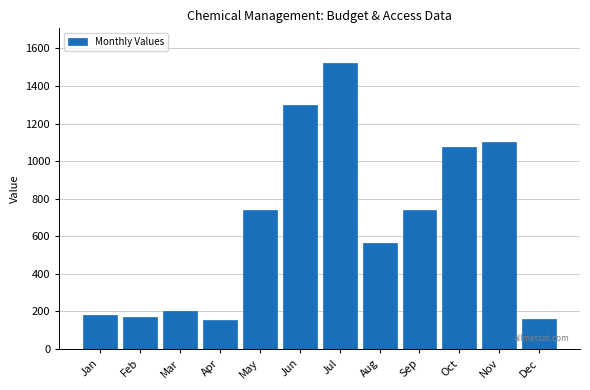

What is the difference between the maximum and minimum values?

1368